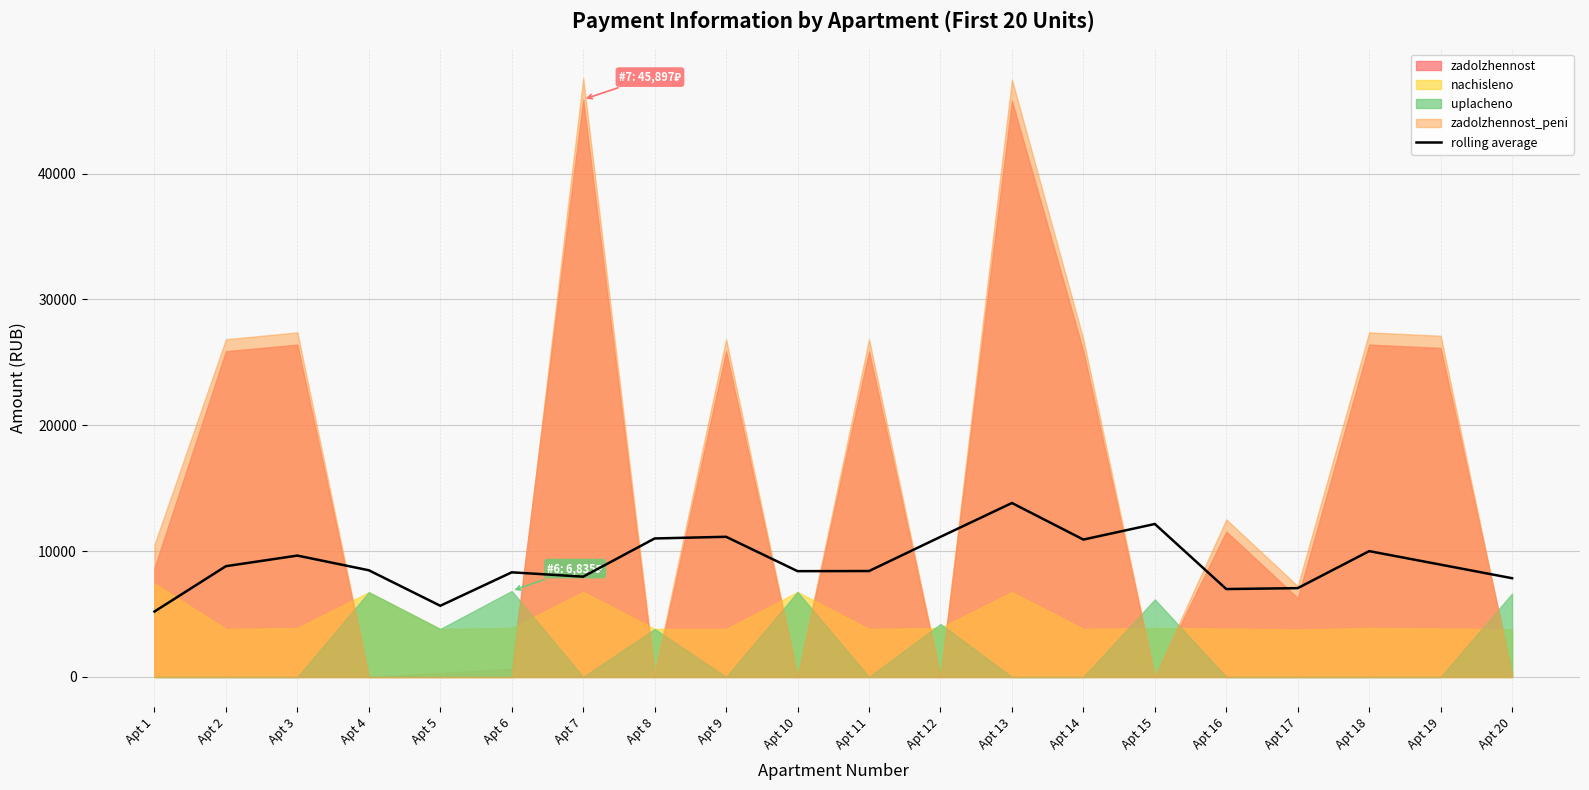

Rank the categories by value from lowest to highest.

Apt 1, Apt 5, Apt 16, Apt 17, Apt 20, Apt 7, Apt 6, Apt 10, Apt 11, Apt 4, Apt 2, Apt 19, Apt 3, Apt 18, Apt 14, Apt 8, Apt 12, Apt 9, Apt 15, Apt 13